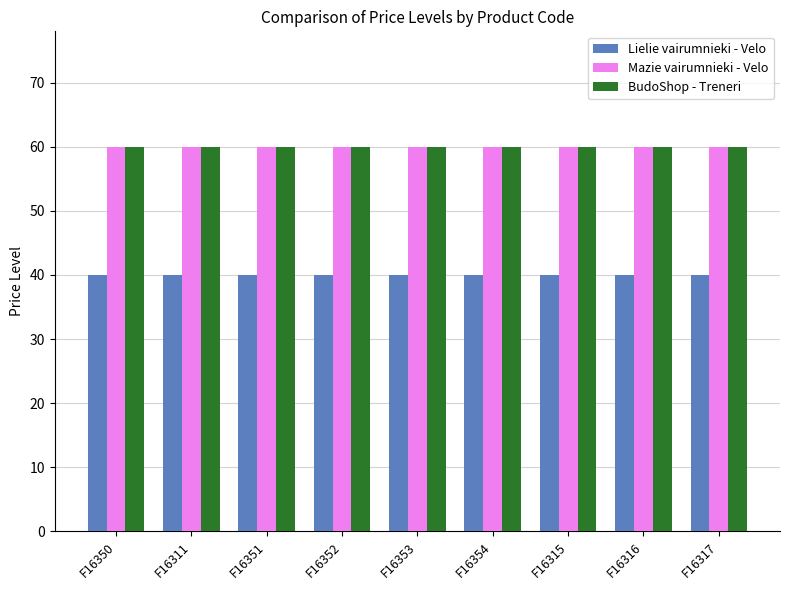

What is the total value across all series at F16351?

160